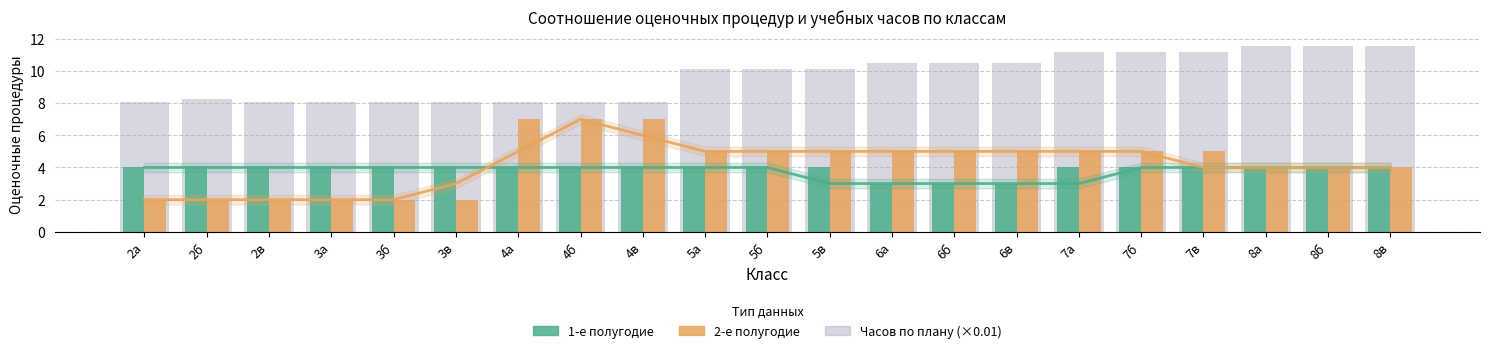

What is the difference between the maximum and minimum values in the Всего оценочных процедур за 2 полугодие series?

5.0